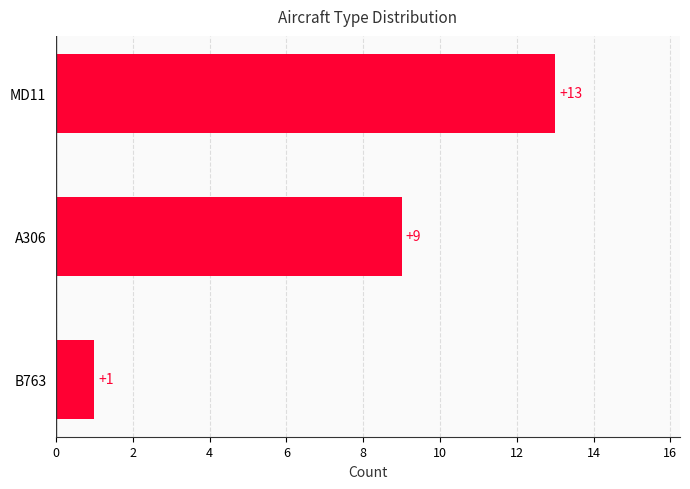

How many values are below 9?

1